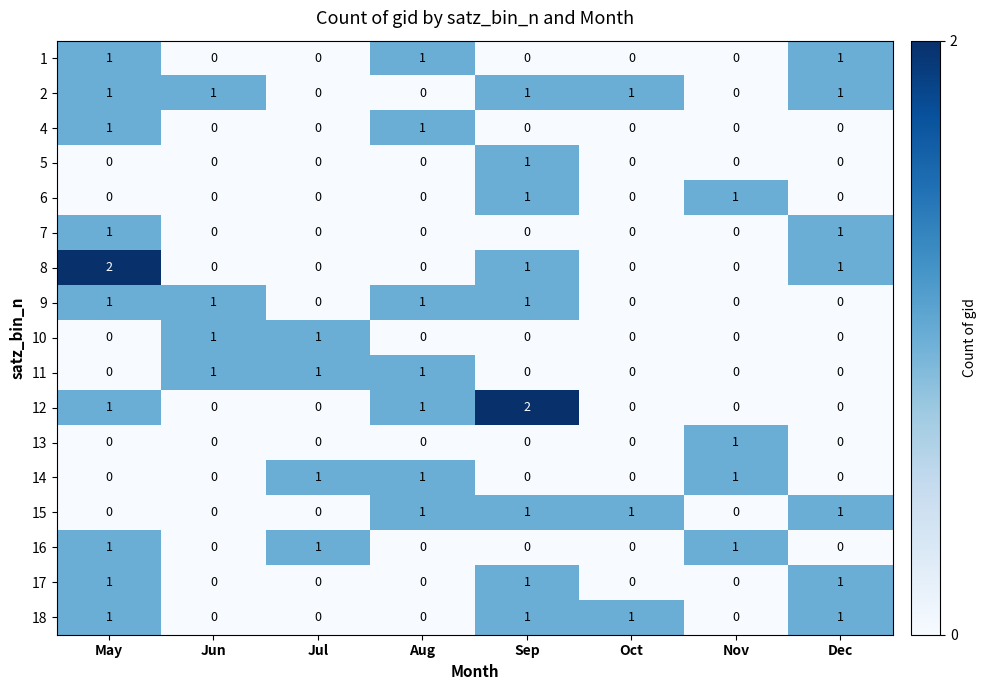

How many categories are shown in the chart?

8